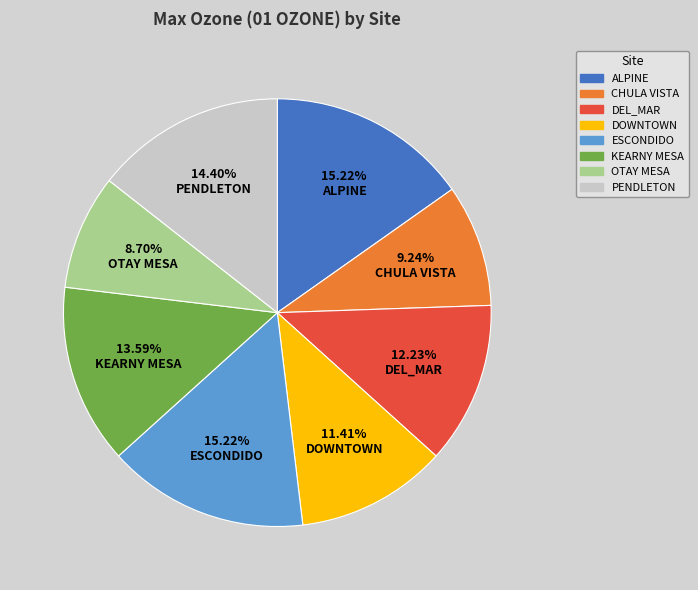

To the nearest percent, what portion does ESCONDIDO represent?

15%